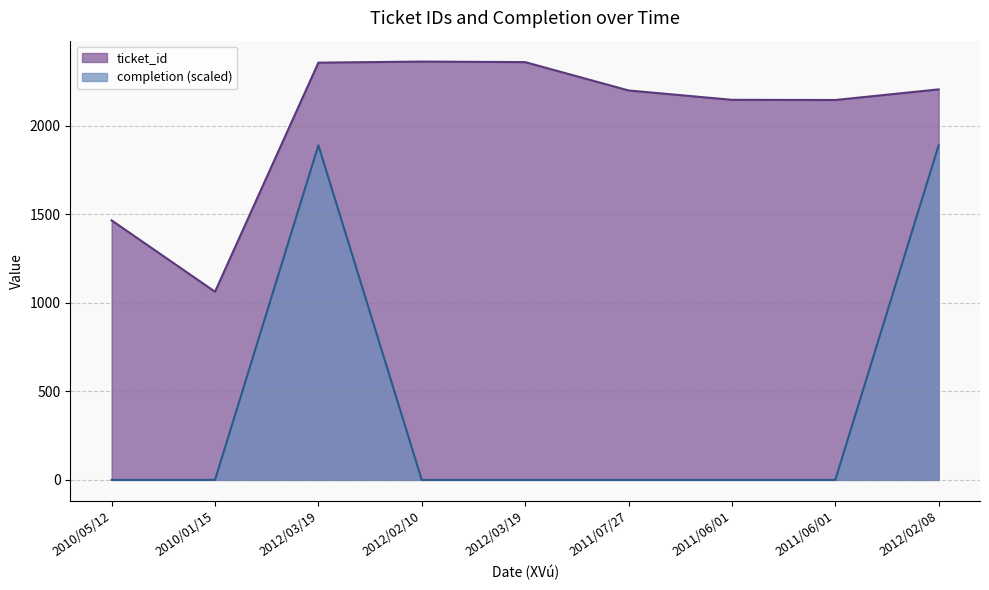

List the series in order of their overall mean, highest first.

ticket_id, completion (scaled)